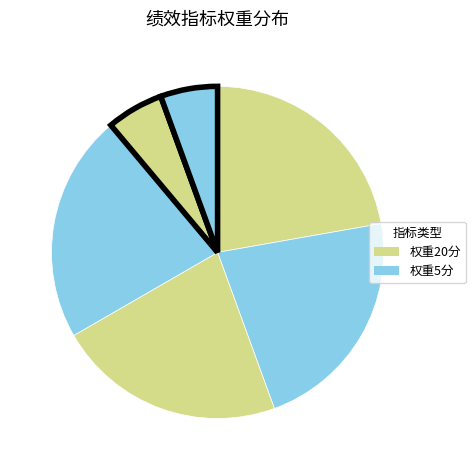

Count the number of slices in the pie.

6